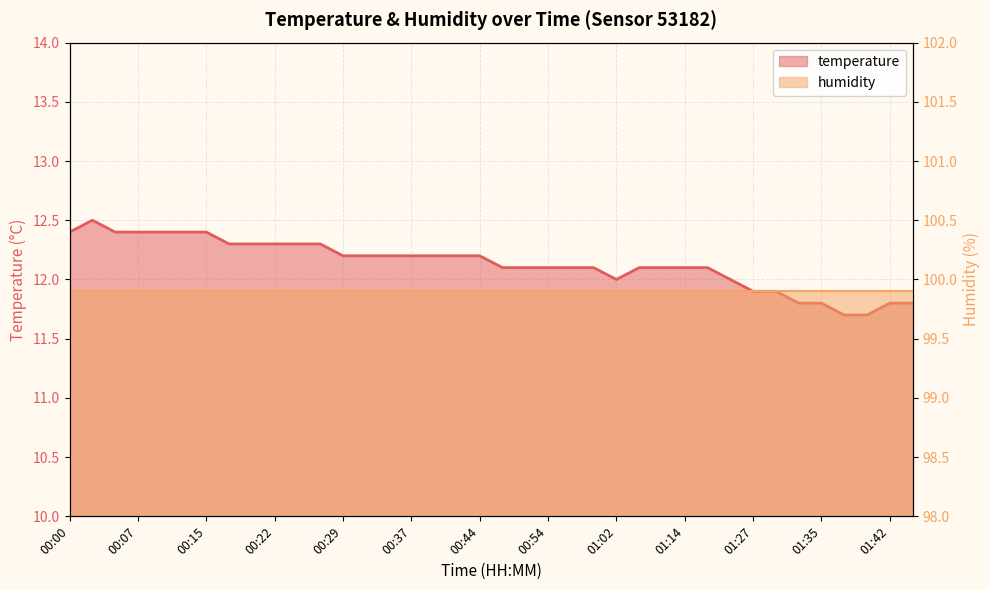

True or false: the data shows 18.3 at 01:17.

False